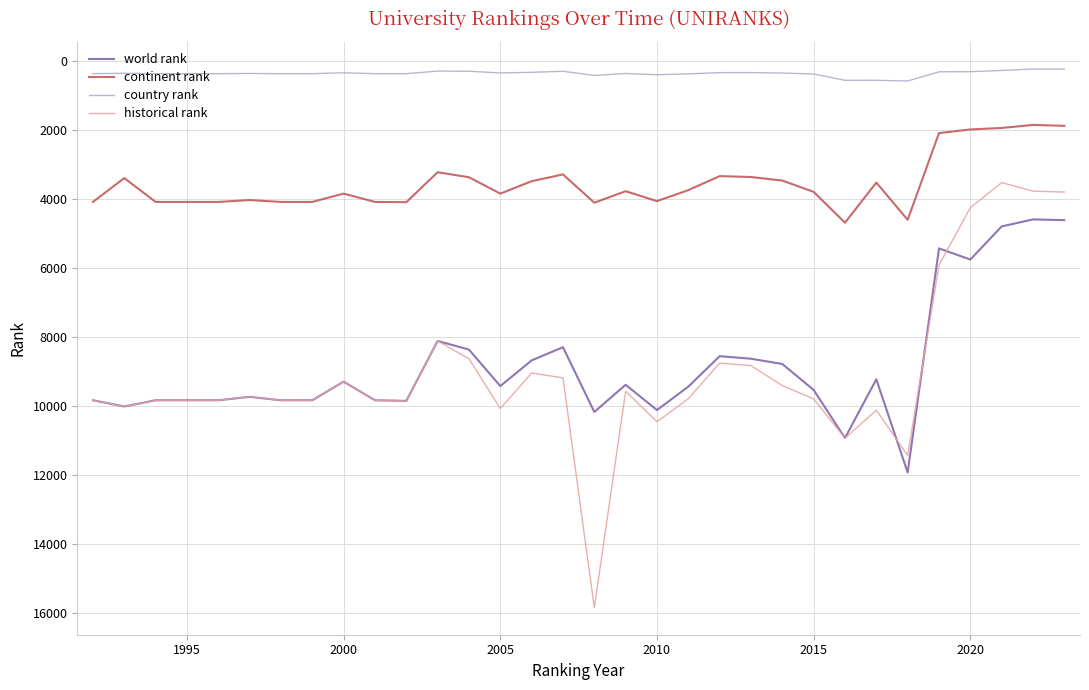

What is the minimum value for historical rank?

3514